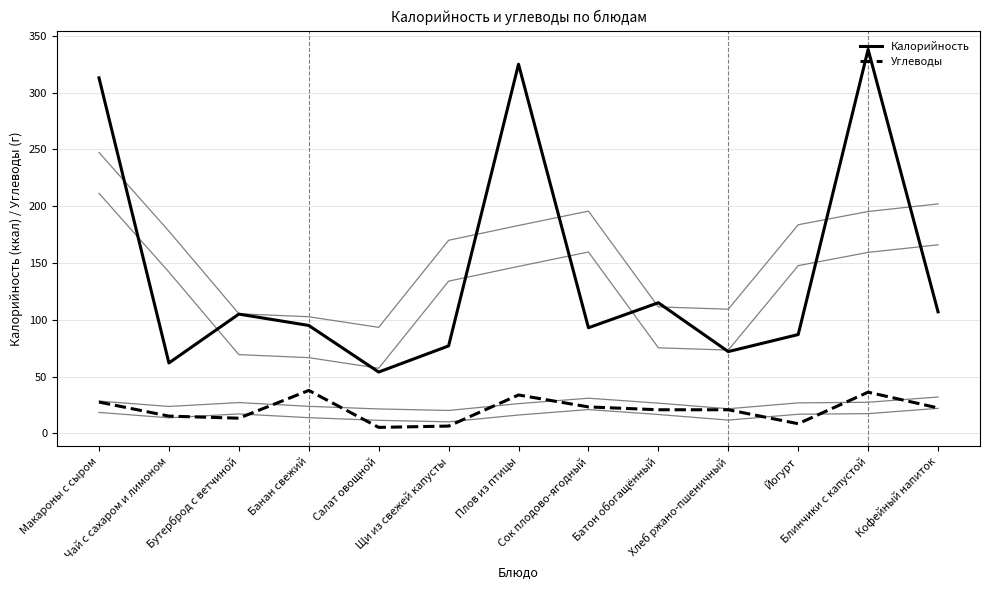

Reading right to left, what are all the values shown in this chart?

Калорийность: 107.0	338.0	87.0	72.0	115.0	93.0	325.0	77.0	54.0	95.0	105.0	62.0	313.0
Углеводы: 22.4	36.3	8.5	20.8	20.8	23.3	33.8	6.4	5.3	37.8	13.4	15.2	27.6